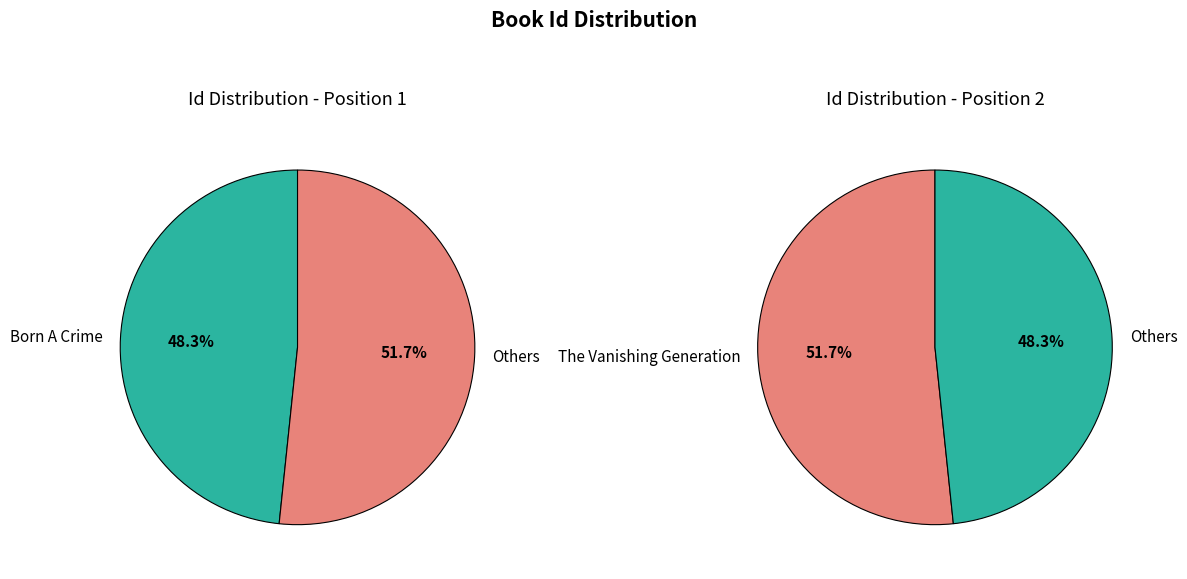

The Born A Crime slice represents 40% of the pie. True or false?

False